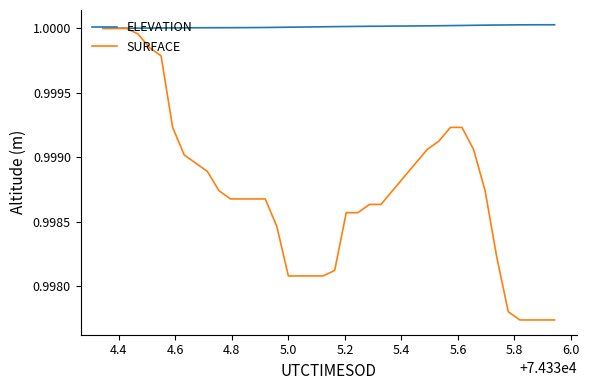

Rank the series by their average value, from highest to lowest.

ELEVATION, SURFACE